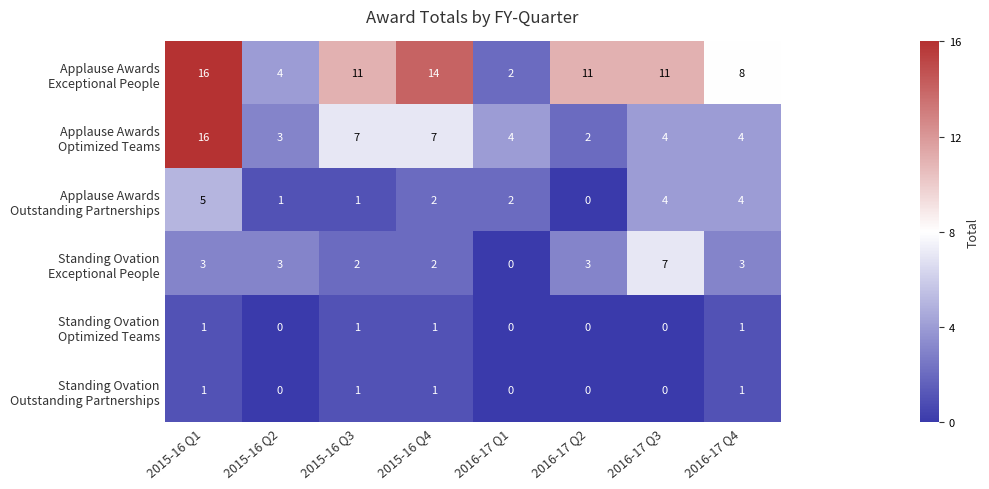

What is the spread (max minus min) of values at 2016-17 Q1?

4